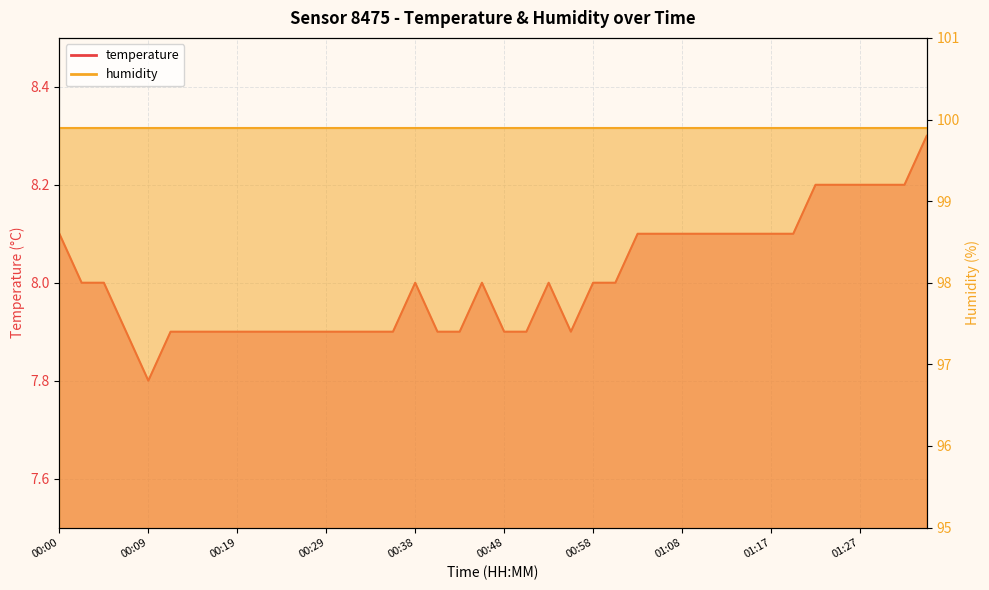

Approximately how many times larger is the value at 01:08 compared to 00:21?

1.0